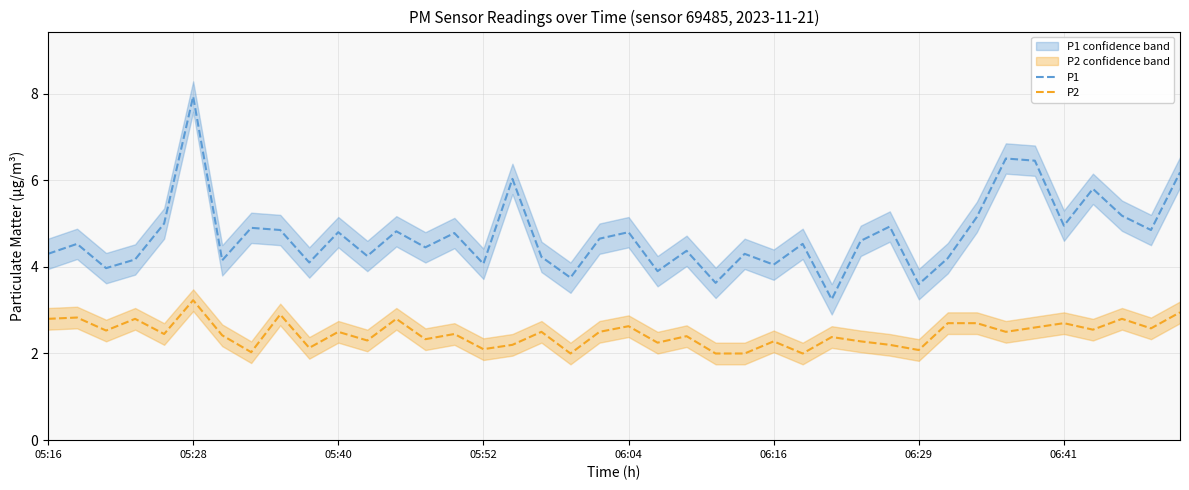

Count the number of data series in this chart.

2